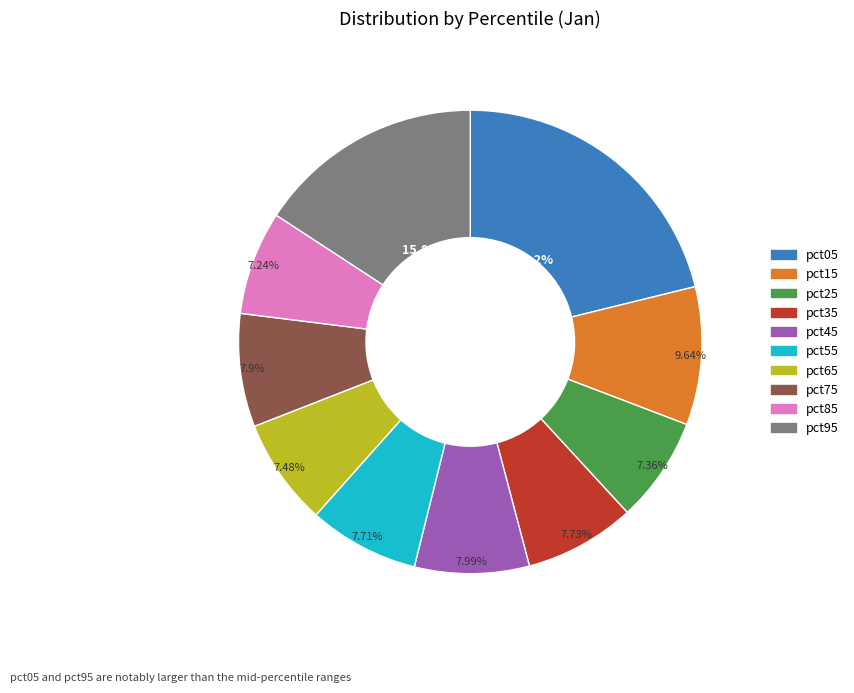

Combined, what portion of the pie is pct05 and pct75?

29.1%